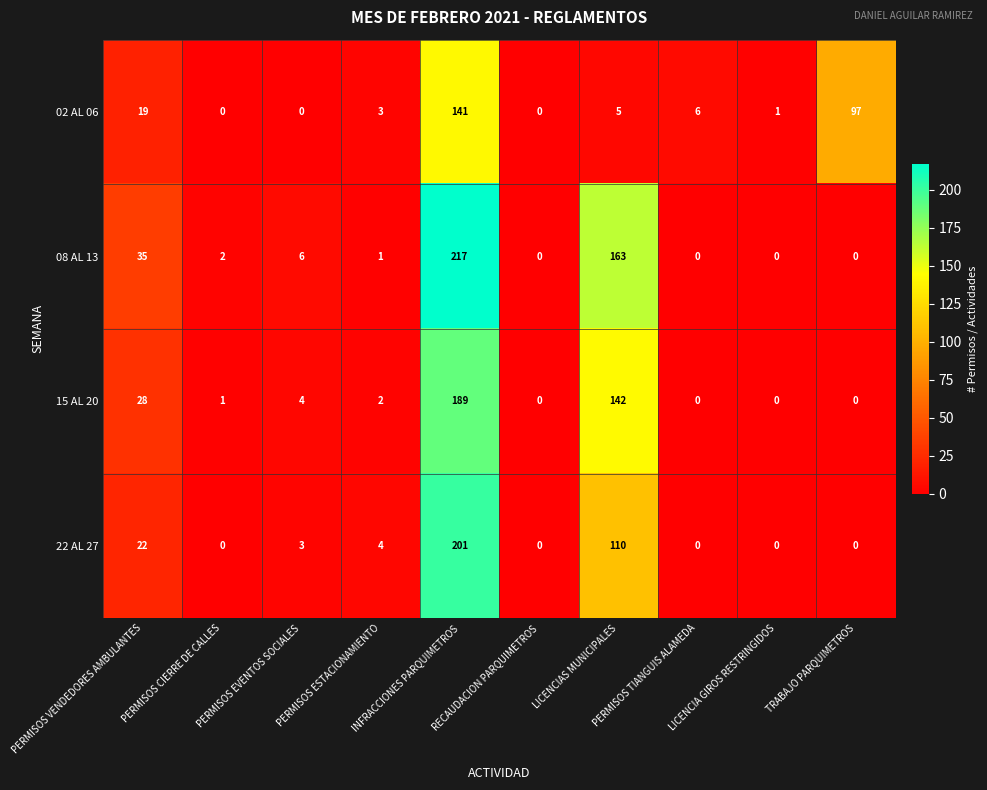

What is the average value of the 15 AL 20 series?

37